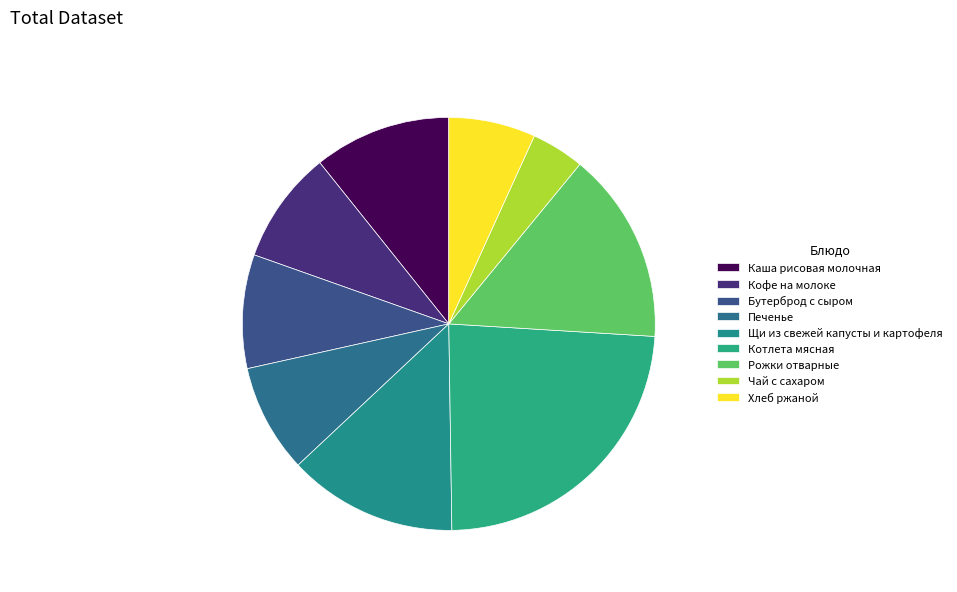

To the nearest percent, what is the difference between the largest and smallest slice percentages?

20%